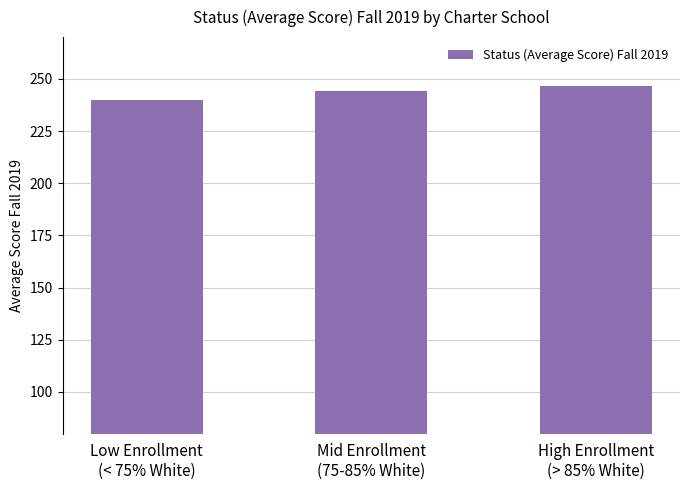

Reading left to right, transcribe all the data shown in this chart.

Low Enrollment
(< 75% White)=239.8	Mid Enrollment
(75-85% White)=244.3	High Enrollment
(> 85% White)=246.7